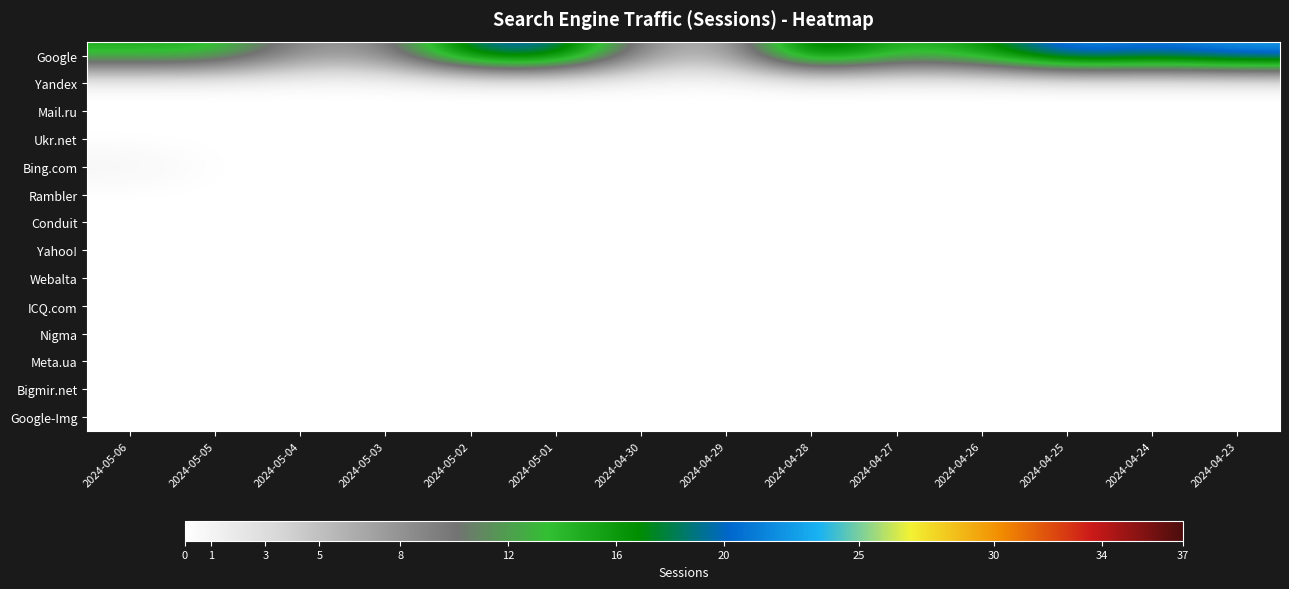

What is the difference between the highest and lowest values at 2024-05-04?

8